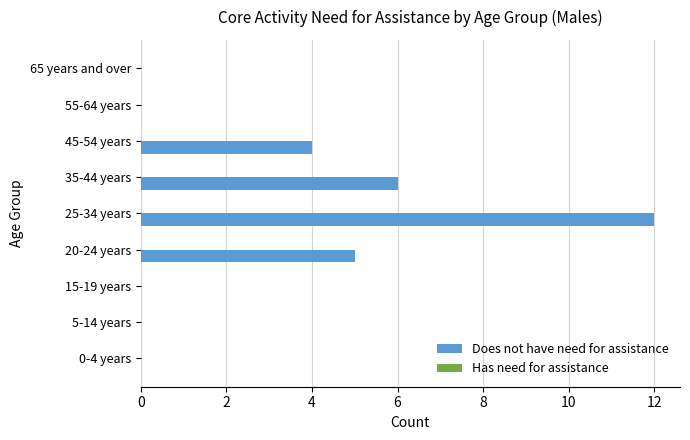

At which category does the chart reach its peak across all series?

25-34 years